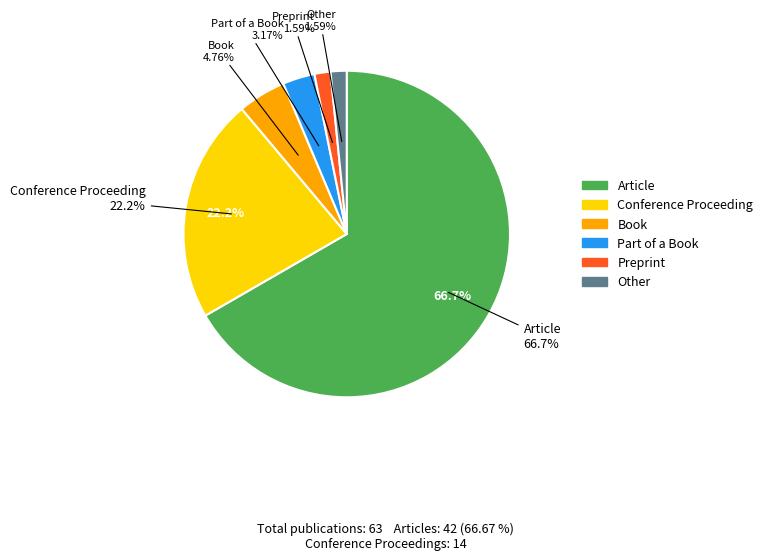

How many slices are in this pie chart?

6